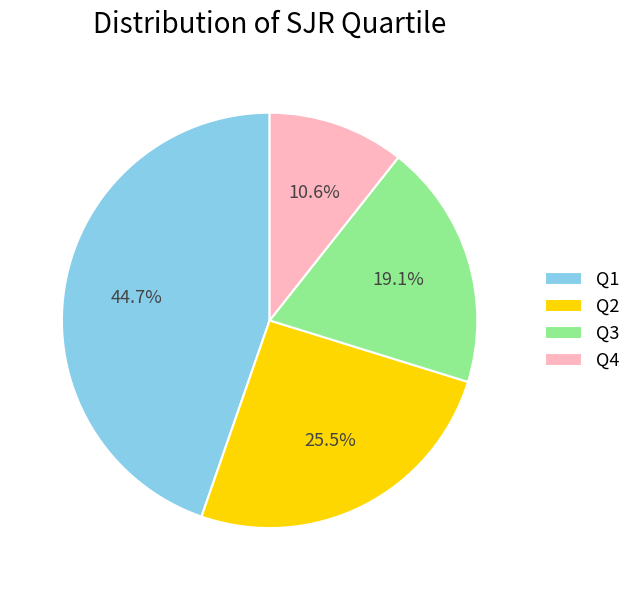

What is the smallest slice in the pie chart?

Q4